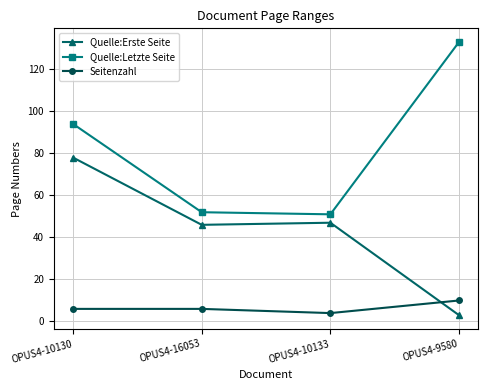

Is this an area chart (filled region under the line)?

No